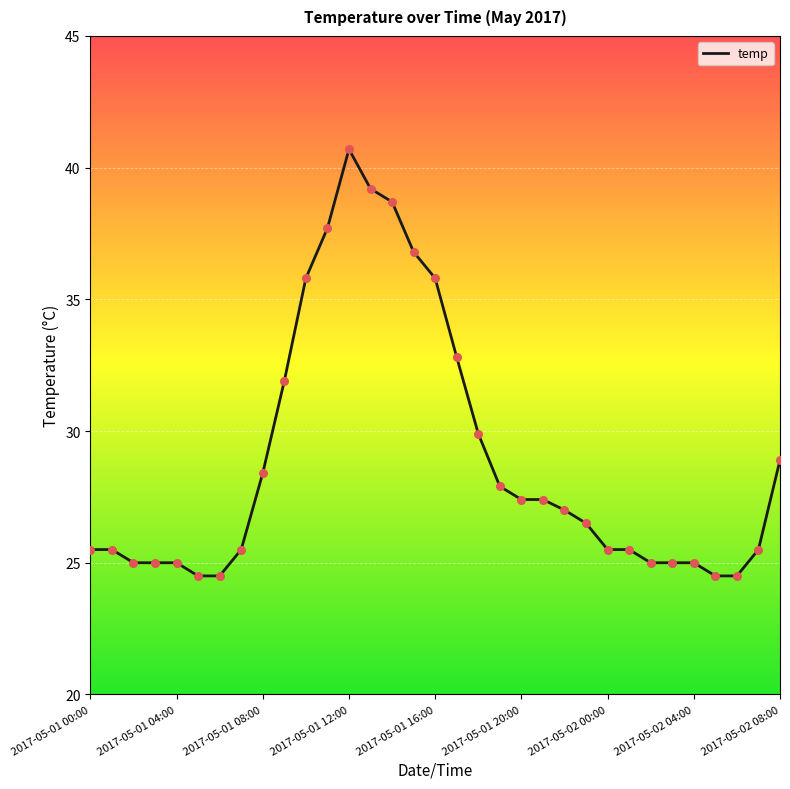

What is the difference between the maximum and minimum values?

16.2